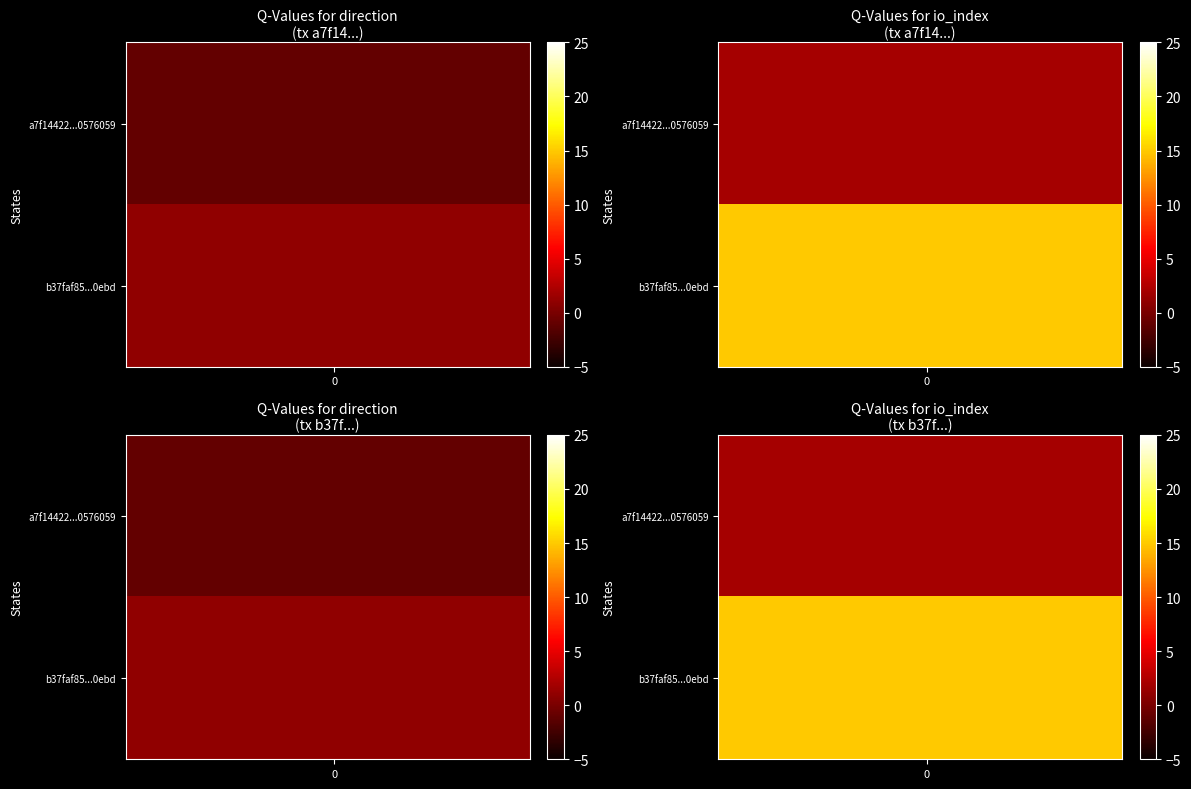

The b37faf85...0ebd series shows 23 at 0. True or false?

False